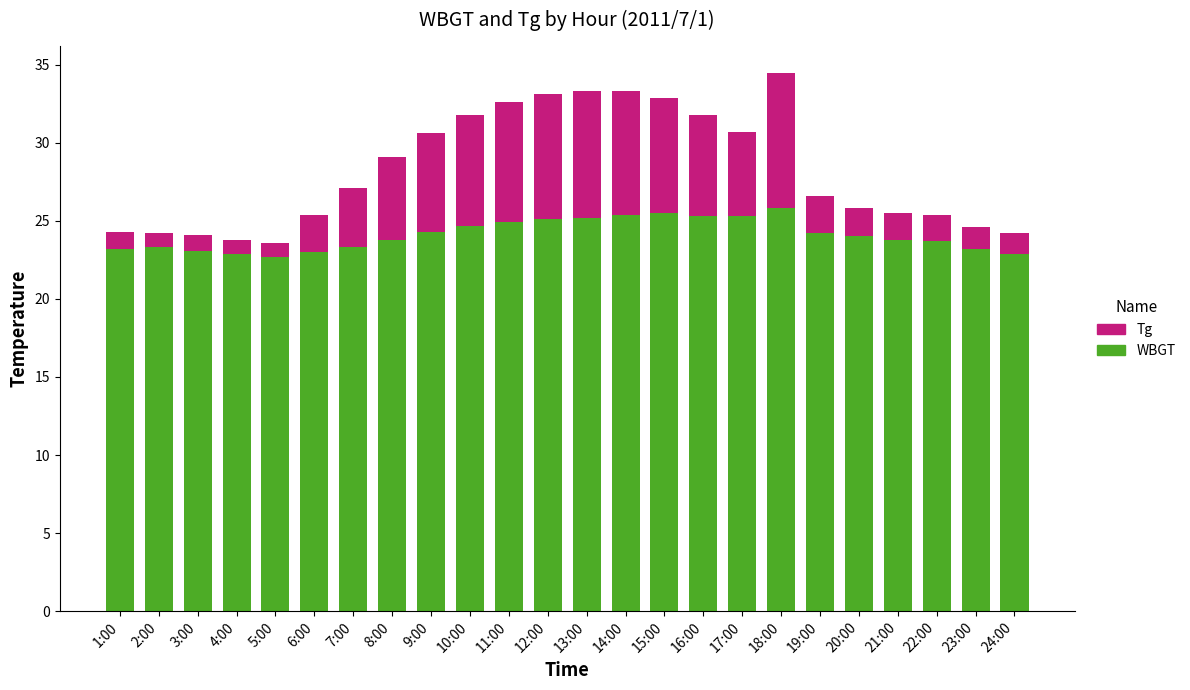

What is the difference between the second highest and minimum values in the WBGT series?

2.8